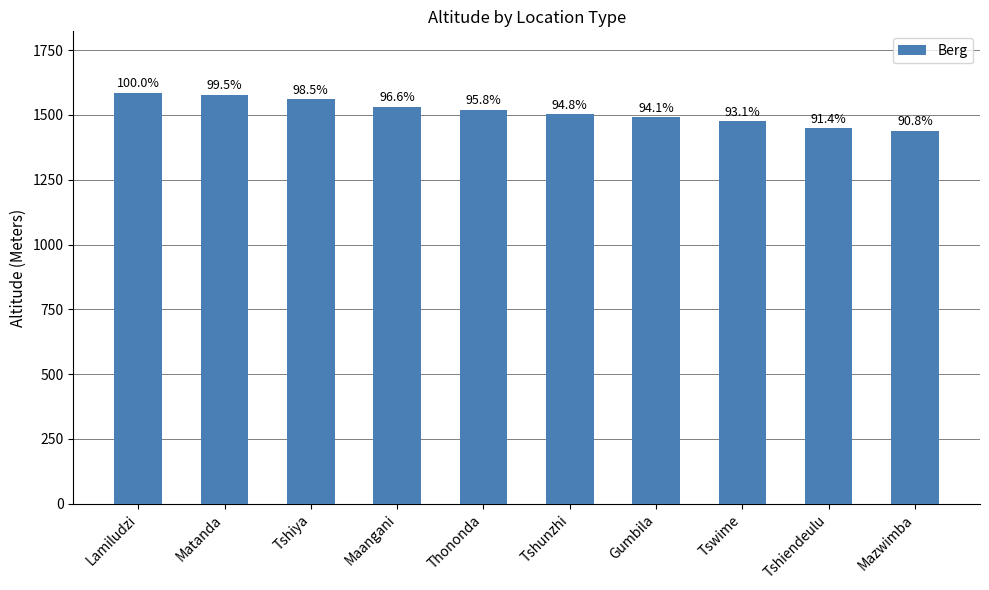

List the labels in order of value, smallest first.

Mazwimba, Tshiendeulu, Tswime, Gumbila, Tshunzhi, Thononda, Maangani, Tshiya, Matanda, Lamiludzi